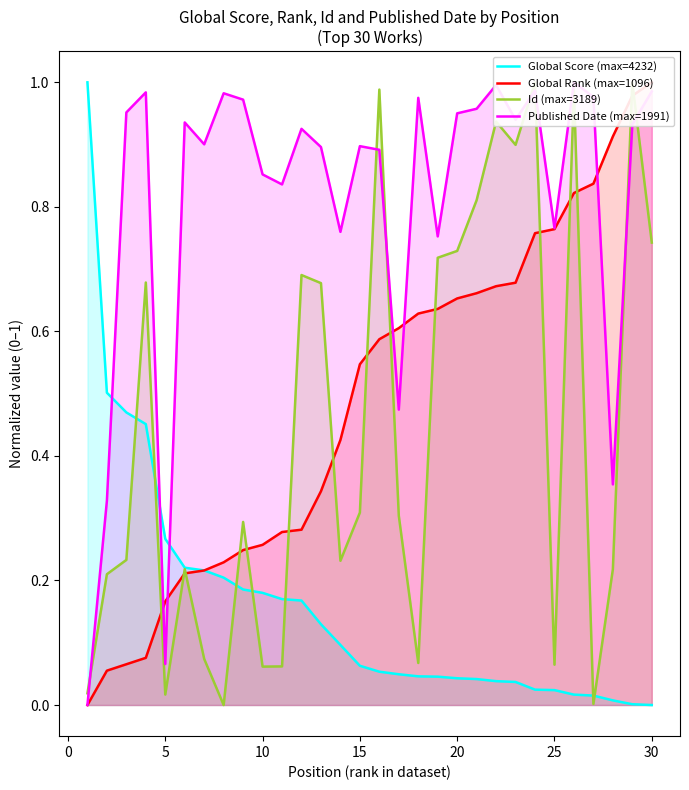

What are all the series names shown in the legend?

Global Score (max=4232), Global Rank (max=1096), Id (max=3189), Published Date (max=1991)